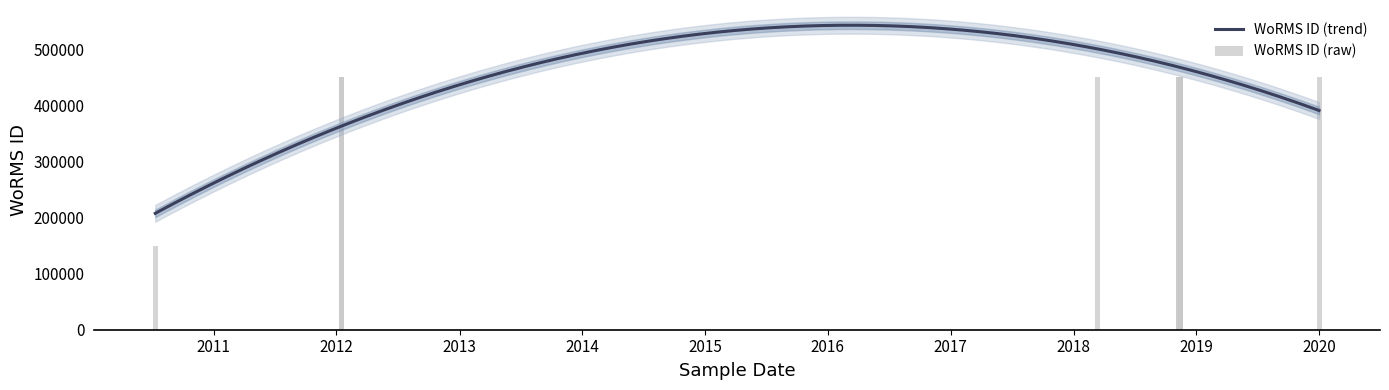

Is it true that the value at 2018-11-10 is 617934?

False